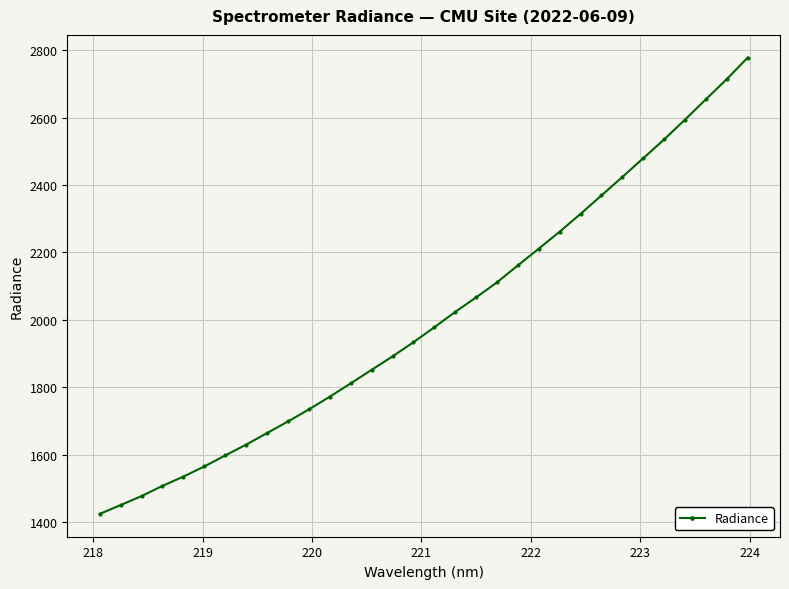

What is the difference between the maximum and minimum values?

1354.9